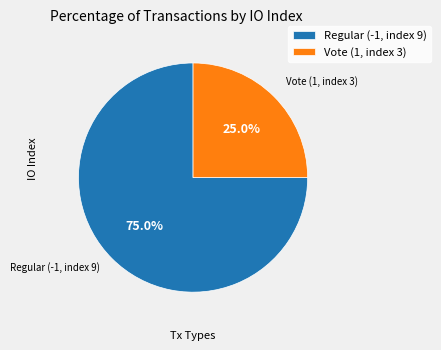

Does Regular (-1, index 9) account for over 50% of the chart?

Yes